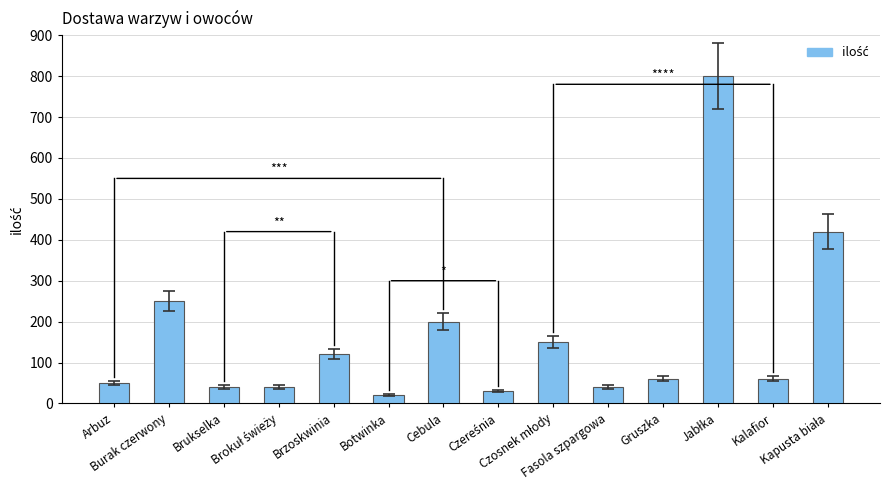

Which category has the lowest value across all series?

Botwinka